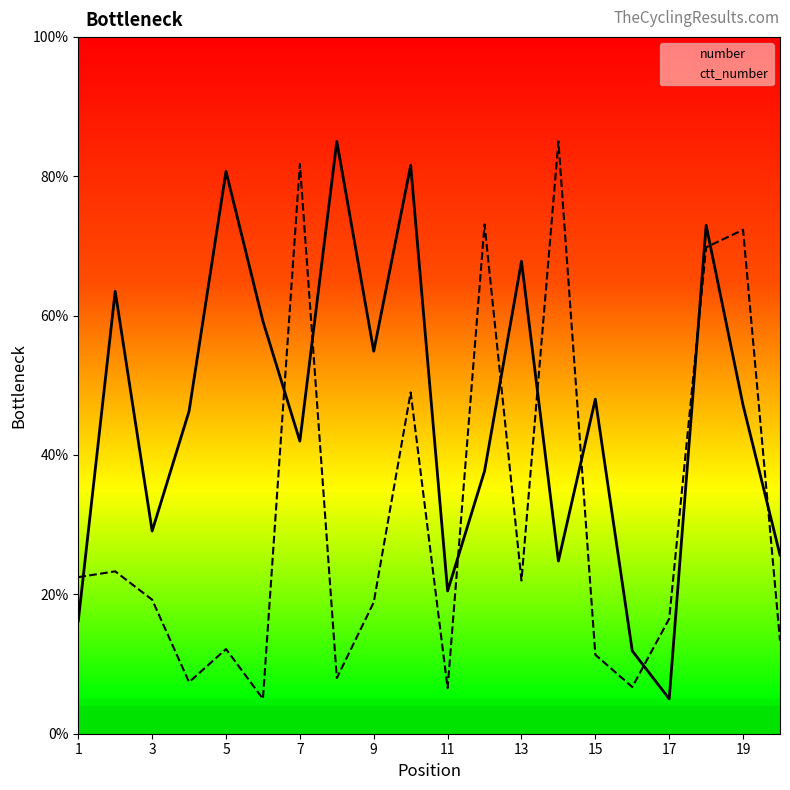

How many categories are shown in the chart?

20